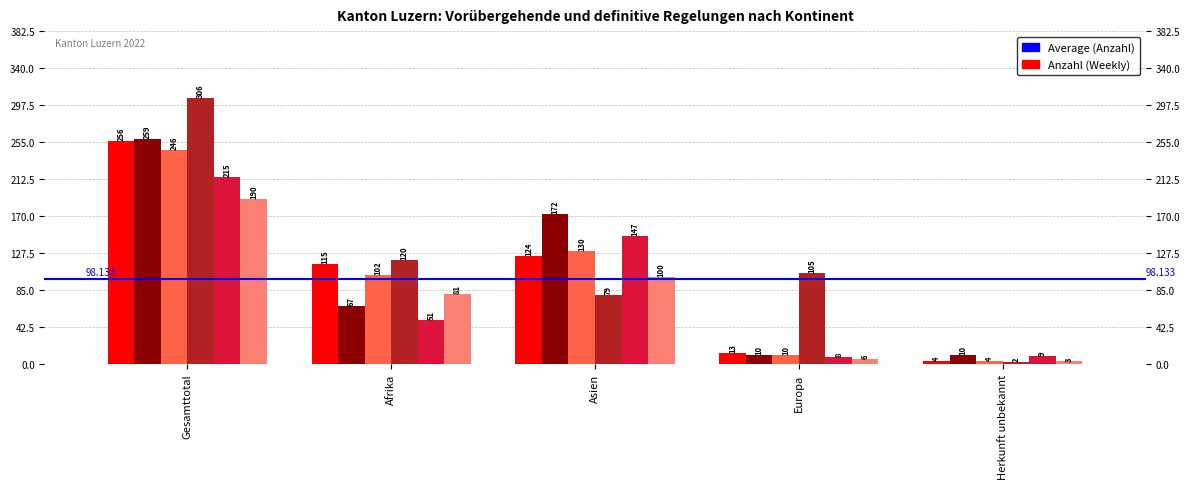

True or false: Beendigungen (col_4) has a value of 3 at Europa.

False